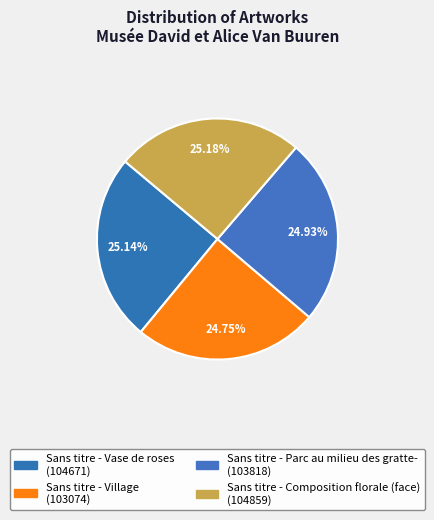

Which category has the biggest portion of the pie?

Sans titre - Composition florale (face)